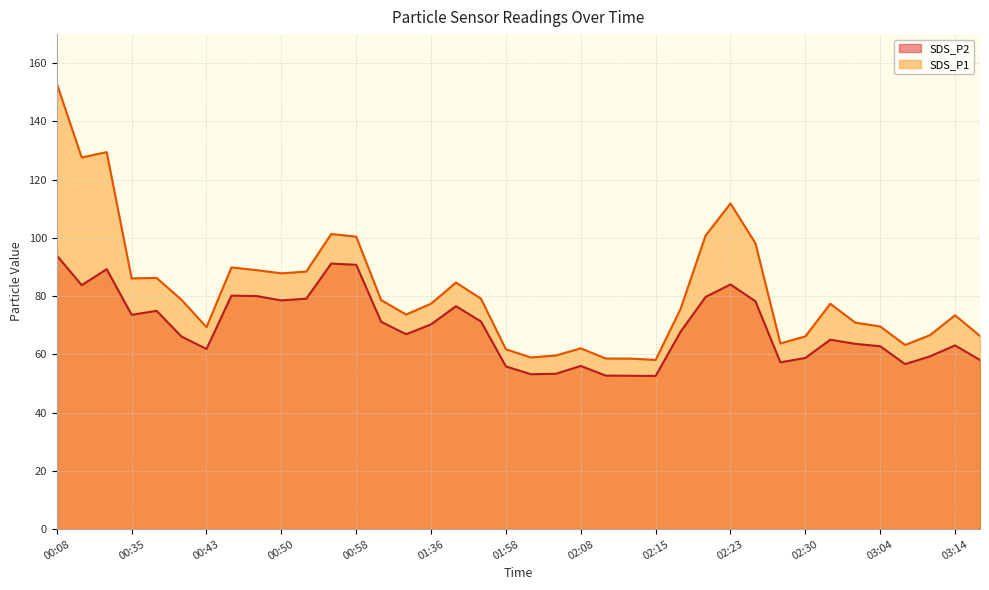

What is the total value across all series at 02:05?

113.0